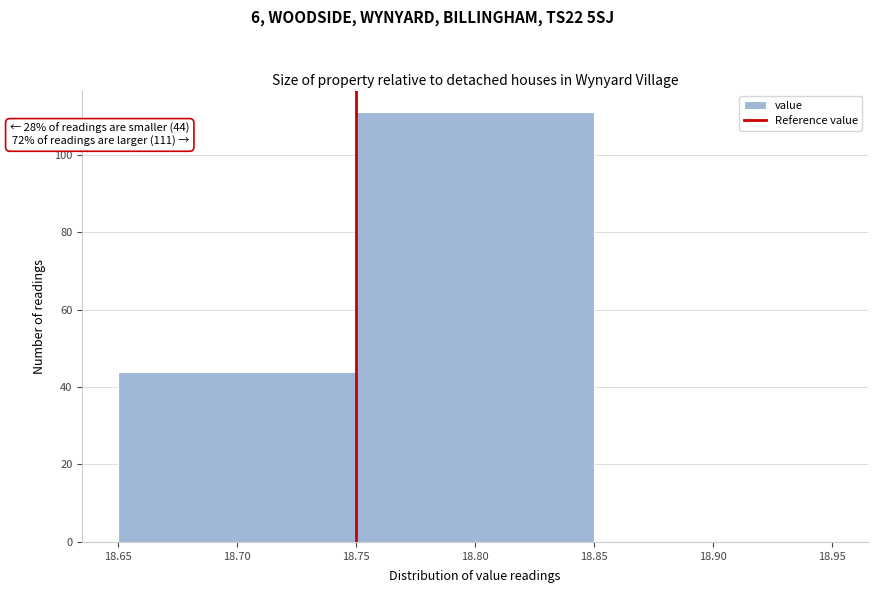

Which range on the x-axis has the tallest bar?

18.75 to 18.85